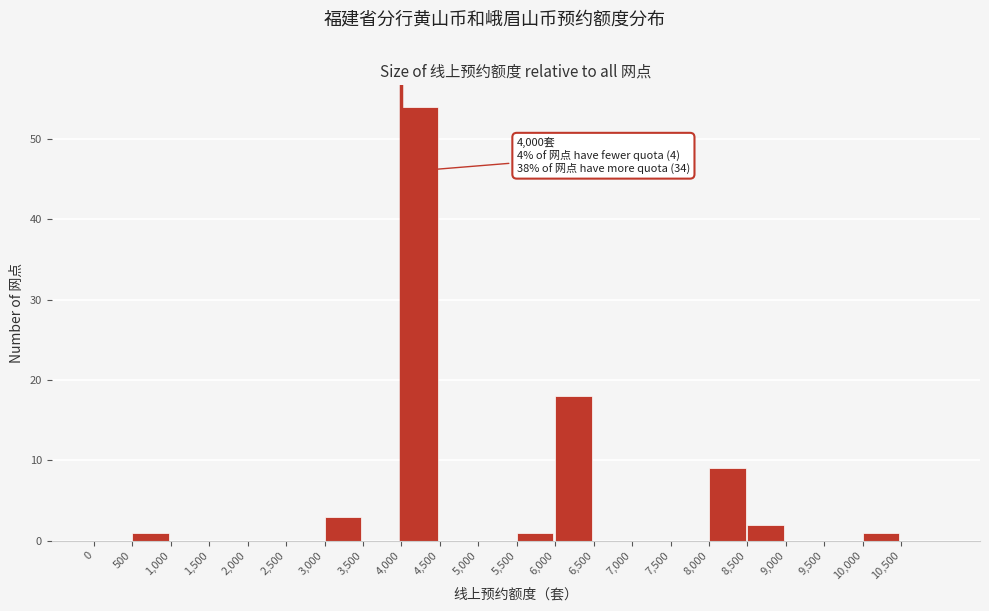

Which range on the x-axis has the tallest bar?

4000 to 4500